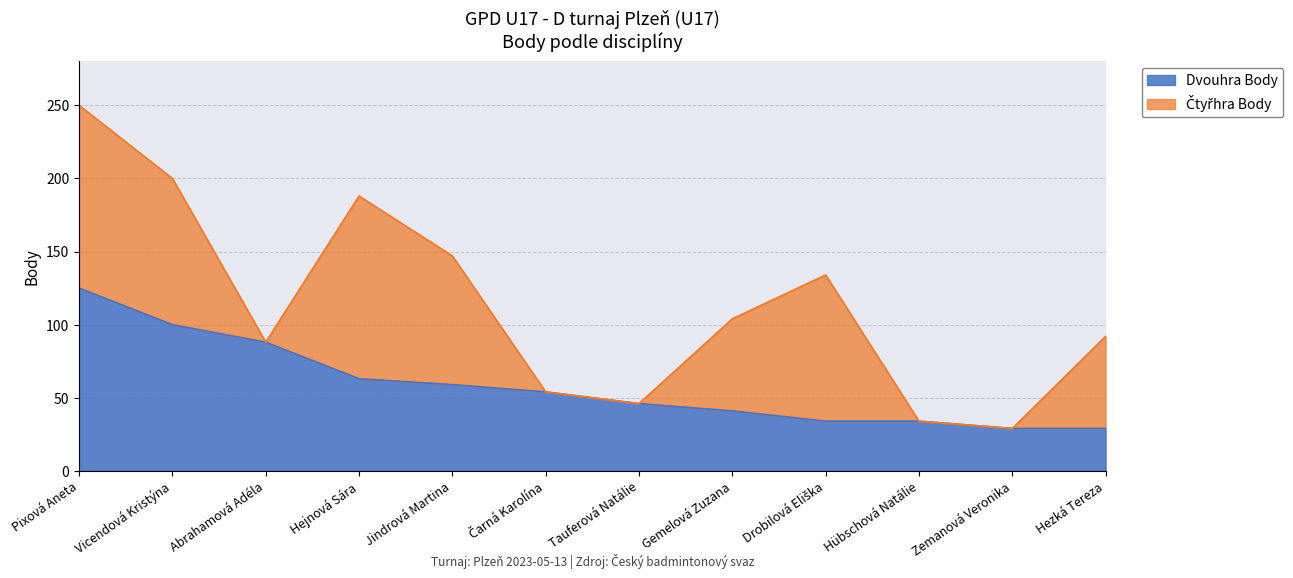

What is the label of the 1st point from the left?

Pixová Aneta